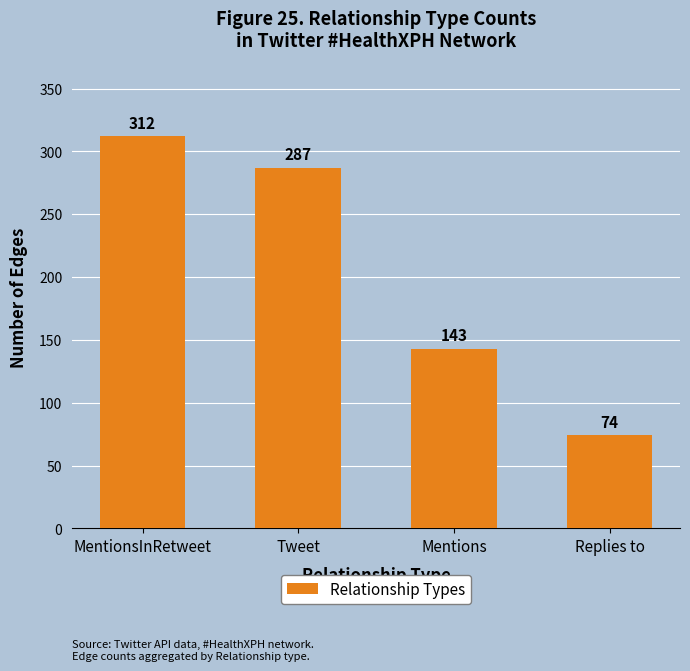

What is the minimum value shown in the chart?

74